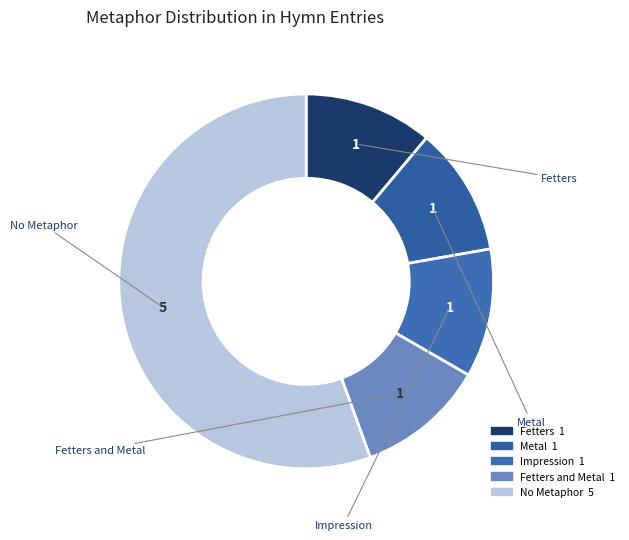

Is there any slice that represents more than half of the pie?

Yes